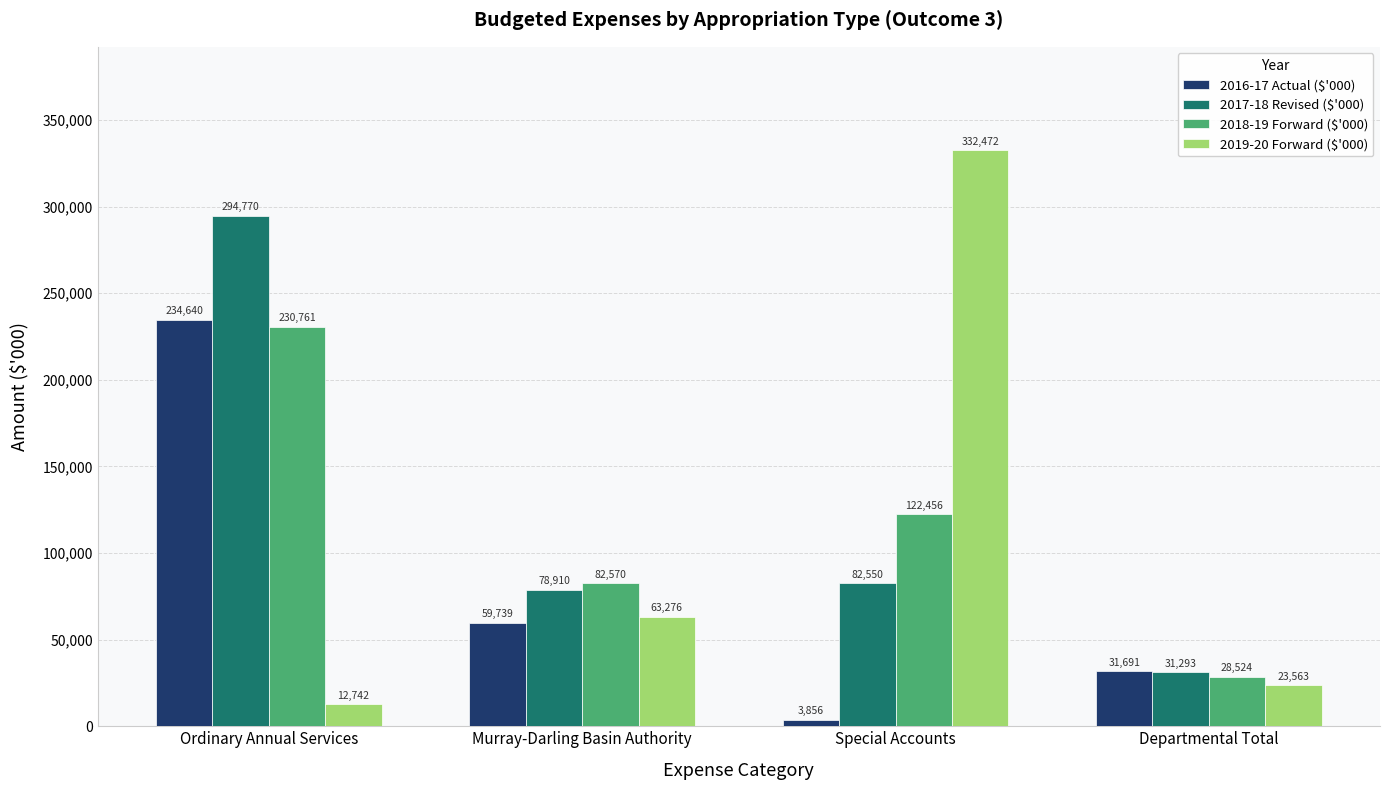

List the series in order of their peak value, highest first.

2019-20 Forward ($'000), 2017-18 Revised ($'000), 2016-17 Actual ($'000), 2018-19 Forward ($'000)